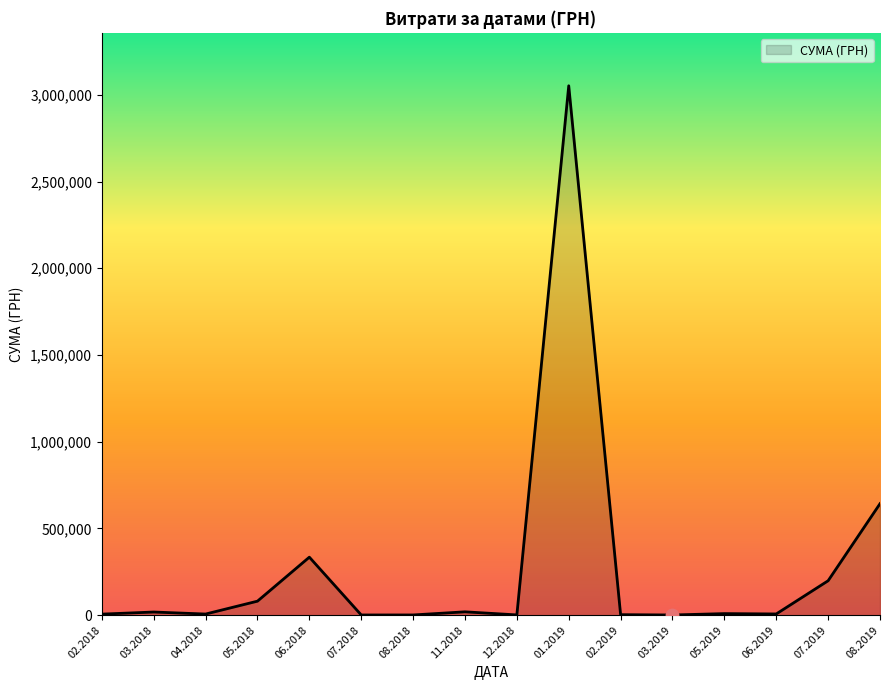

What is the difference between the maximum and minimum values?

3050634.3